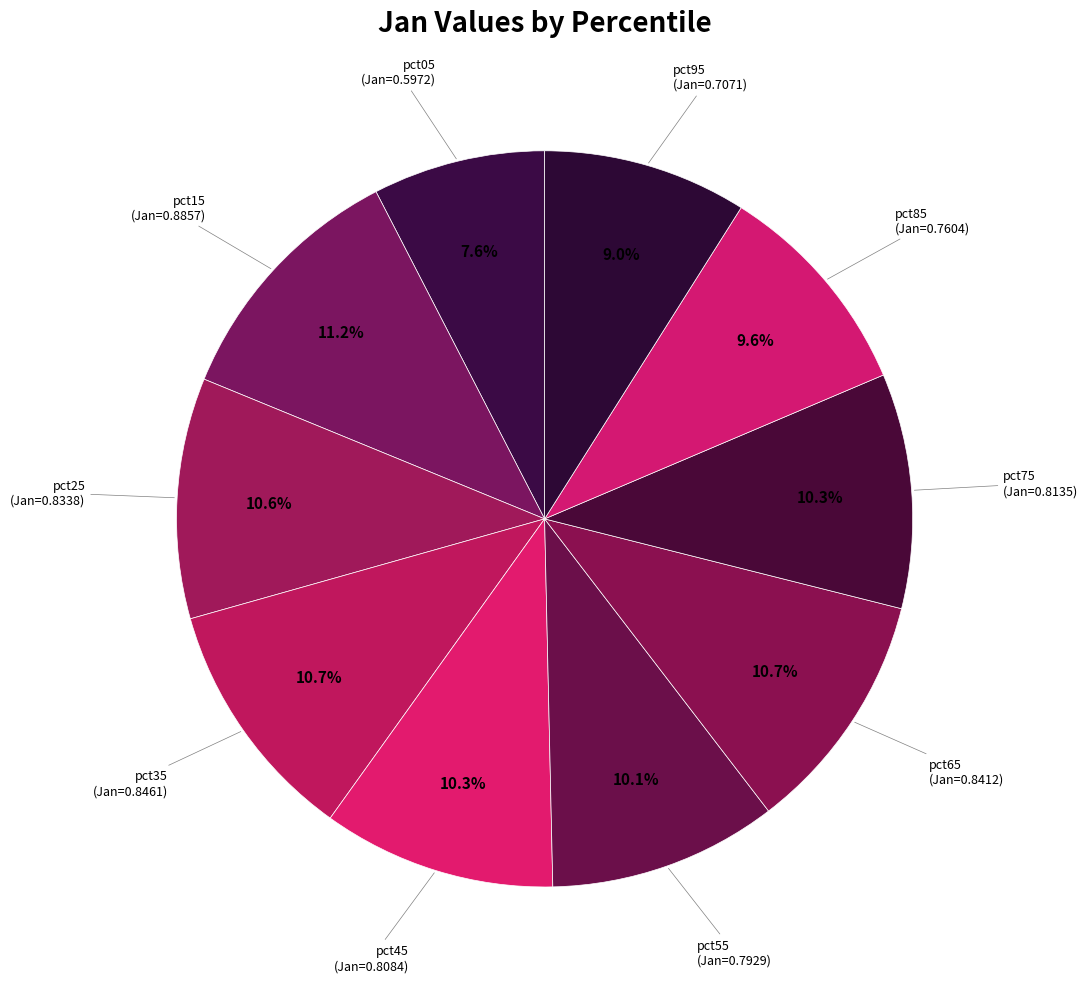

To the nearest percent, what percentage of the pie is pct35?

11%